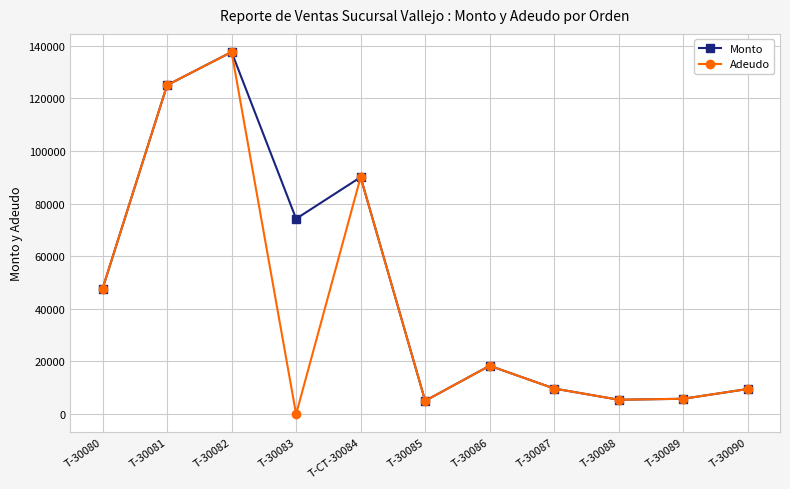

Where is the first local minimum for Adeudo?

T-30083